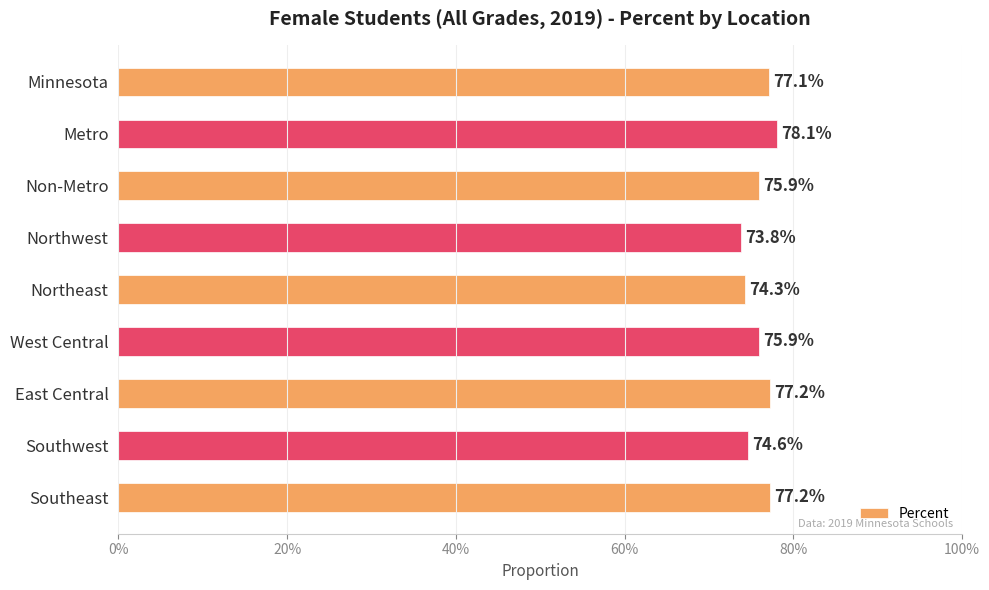

Are the bars horizontal?

Yes